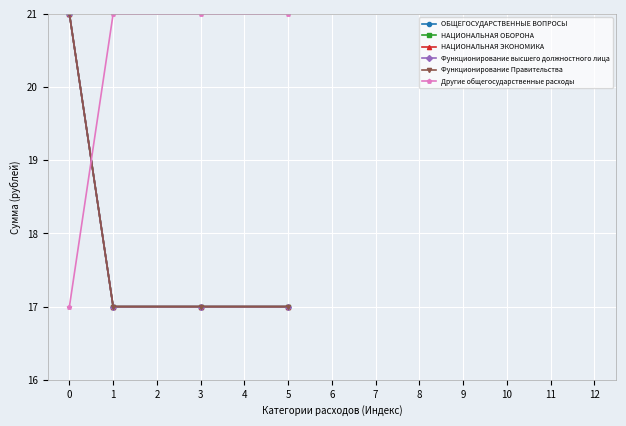

Reading left to right, what are all the values shown in this chart?

ОБЩЕГОСУДАРСТВЕННЫЕ ВОПРОСЫ: 21	17	17	17
НАЦИОНАЛЬНАЯ ОБОРОНА: 21	17	17	17
НАЦИОНАЛЬНАЯ ЭКОНОМИКА: 21	17	17	17
Функционирование высшего должностного лица: 21	17	17	17
Функционирование Правительства: 21	17	17	17
Другие общегосударственные расходы: 17	21	21	21